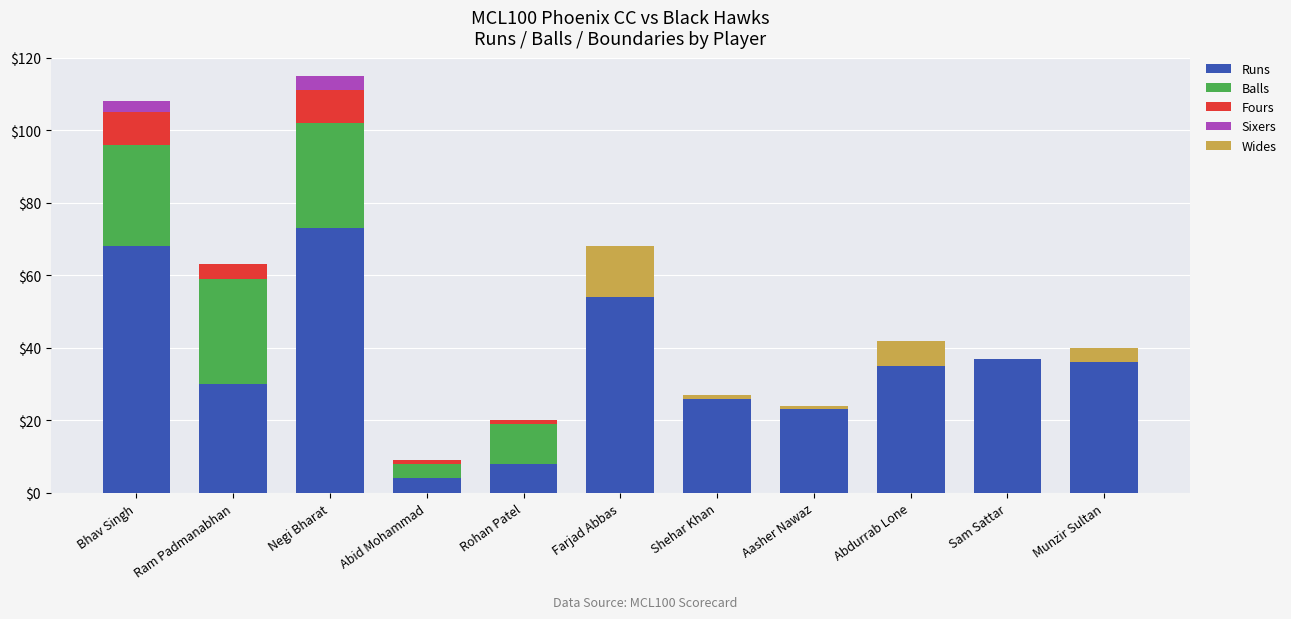

What is the sum of all Runs values?

394